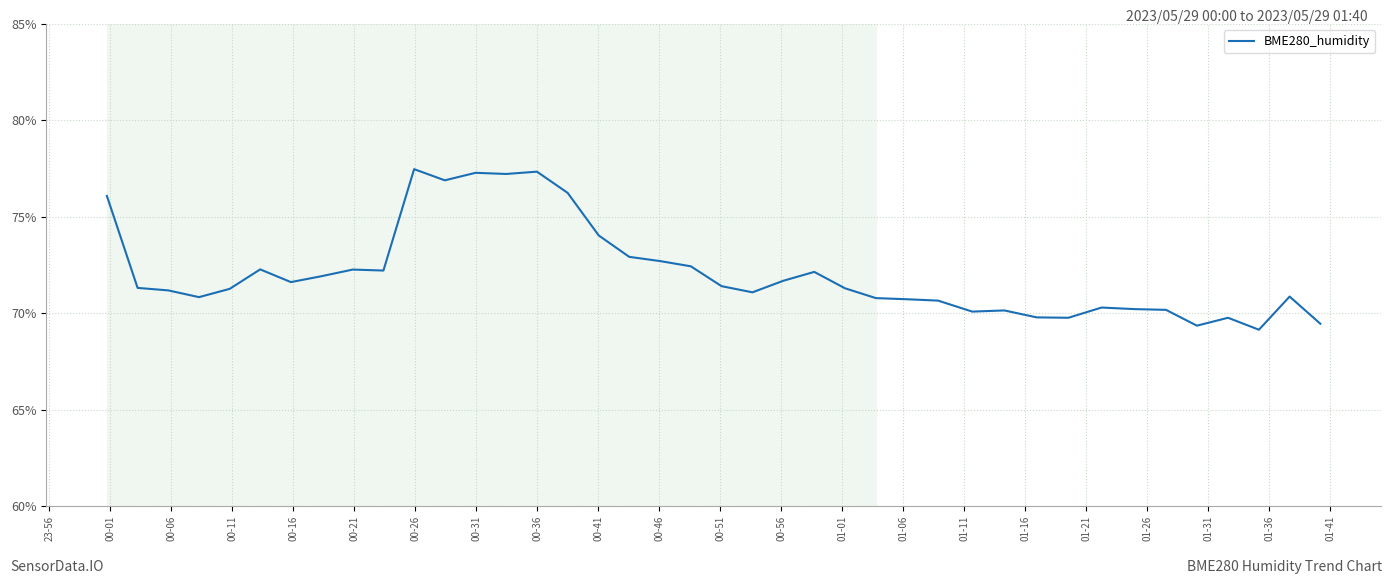

What is the maximum value shown in the chart?

77.5